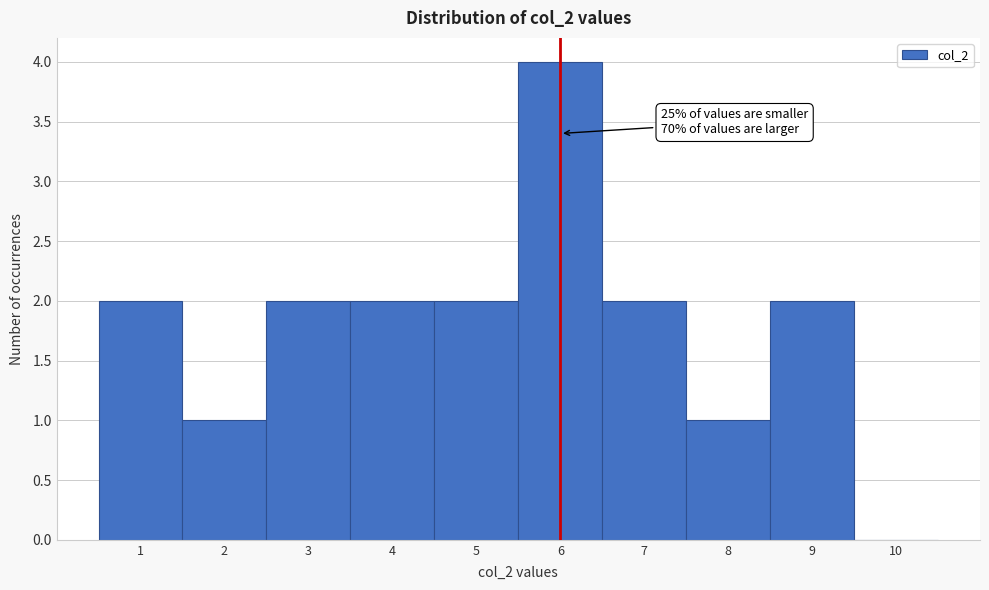

Which range on the x-axis has the tallest bar?

5.5 to 6.5